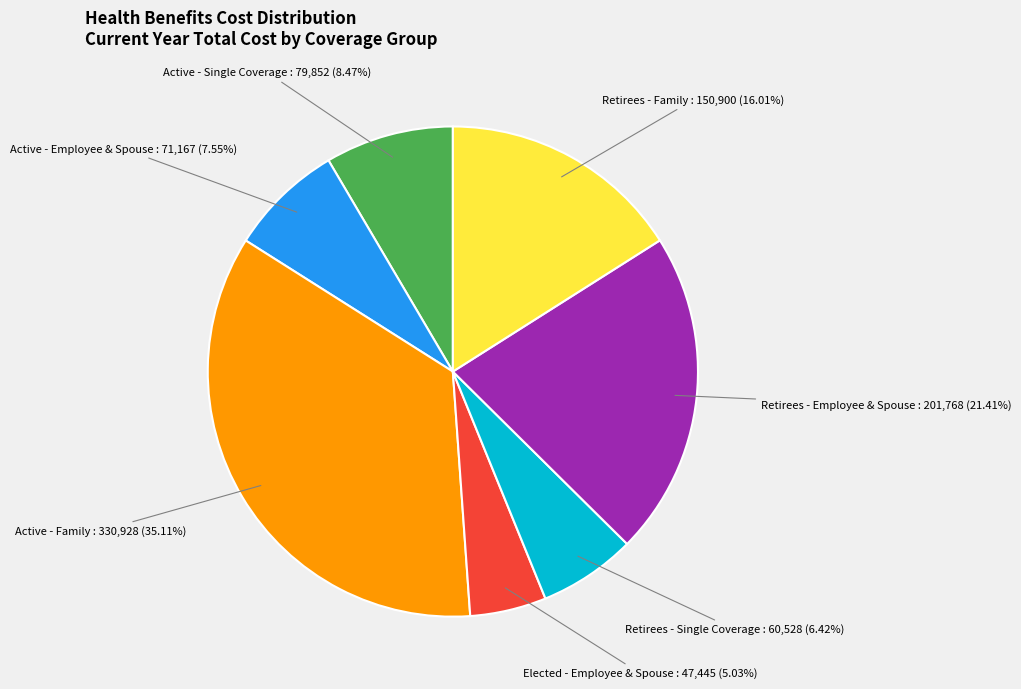

Does any single category account for the majority?

No